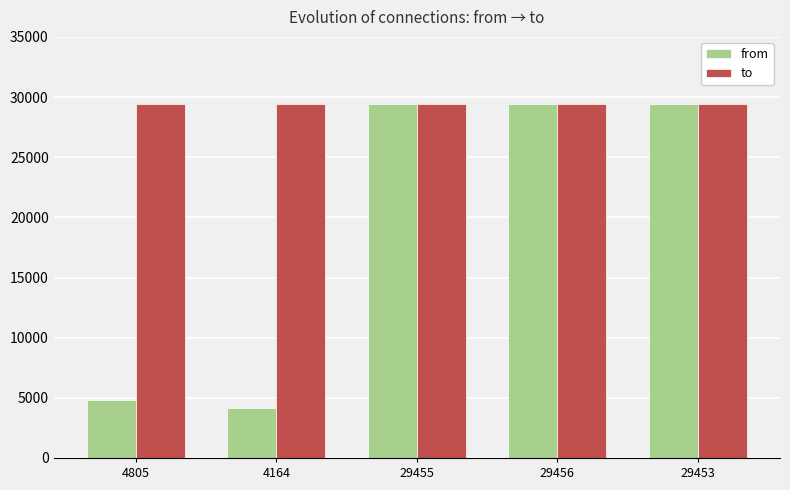

Which series has the largest range (max minus min)?

from